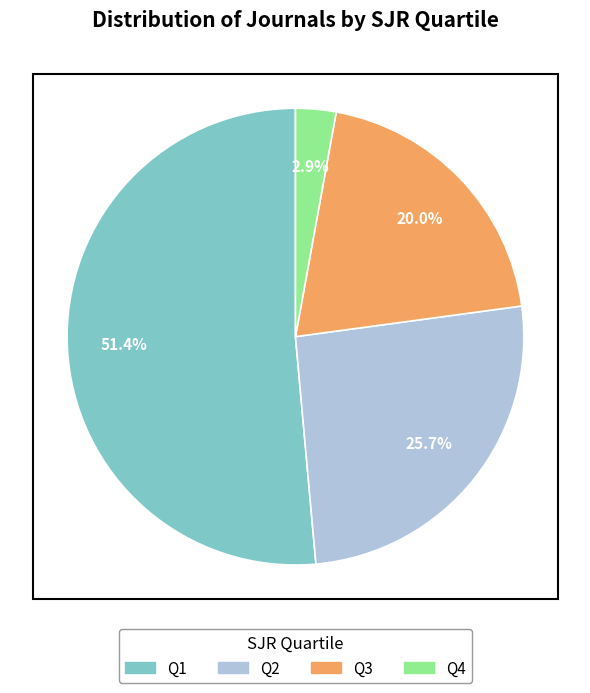

To the nearest percent, what is the difference between the Q1 and Q2 slice percentages?

26%